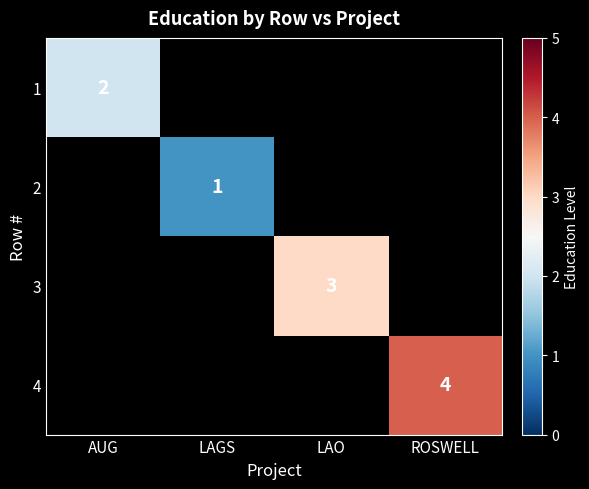

The value of 1 at AUG is 2. True or false?

True